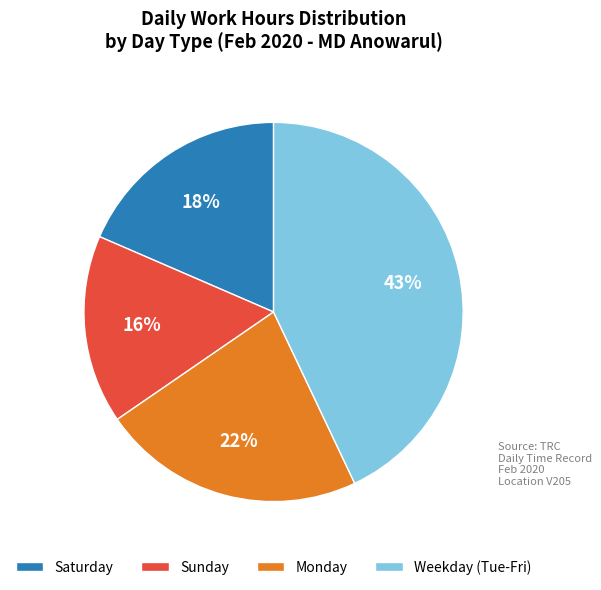

What is the ratio of the value at Weekday (Tue-Fri) to the value at Sunday?

2.7